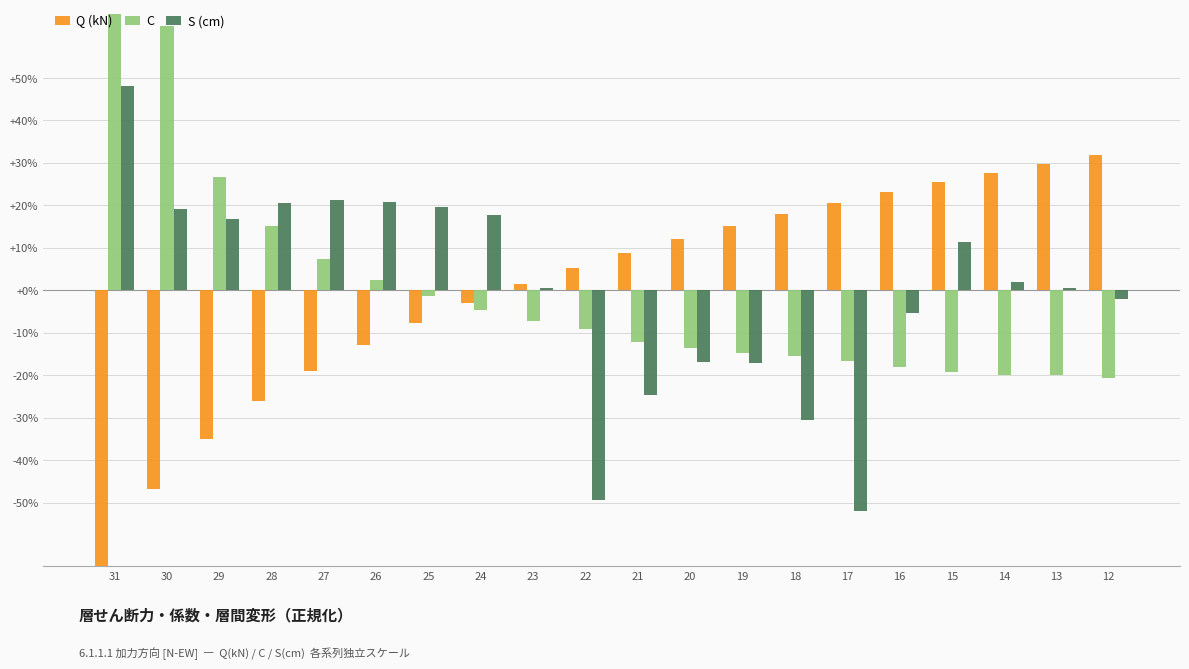

How many data points in C are above 0?

6